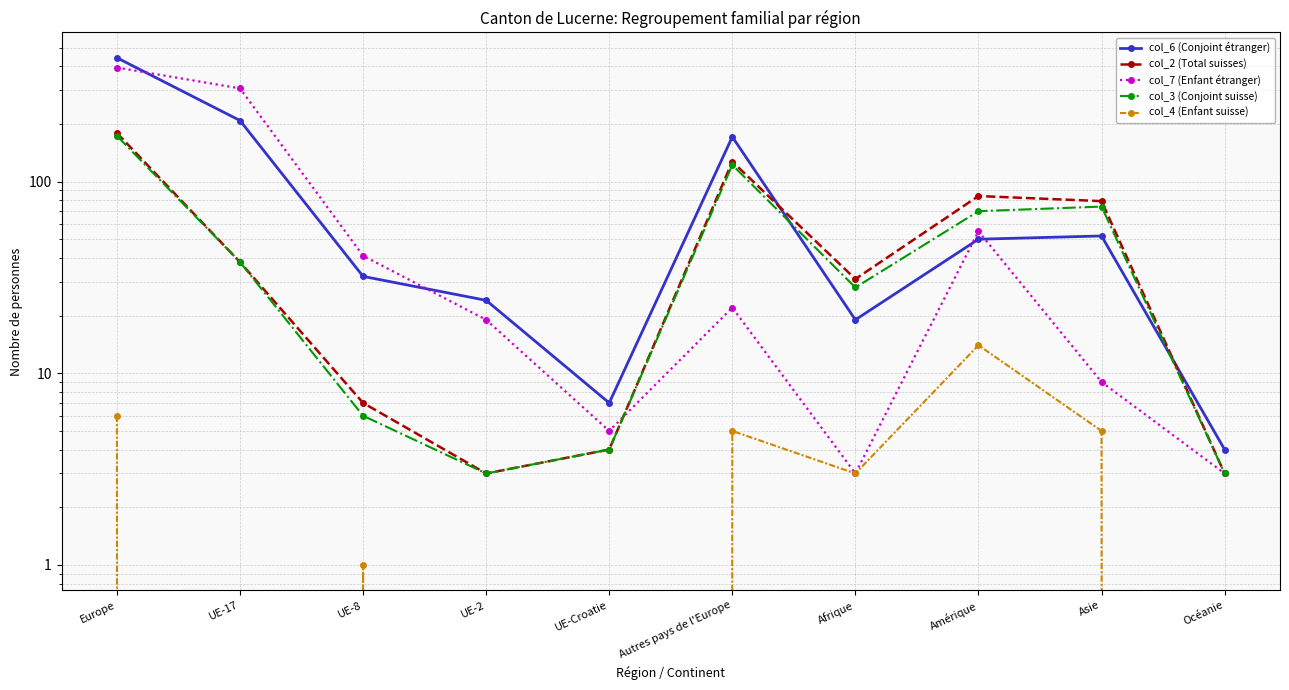

What is the difference between the maximum and second lowest values in the col_7 (Enfant étranger) series?

390